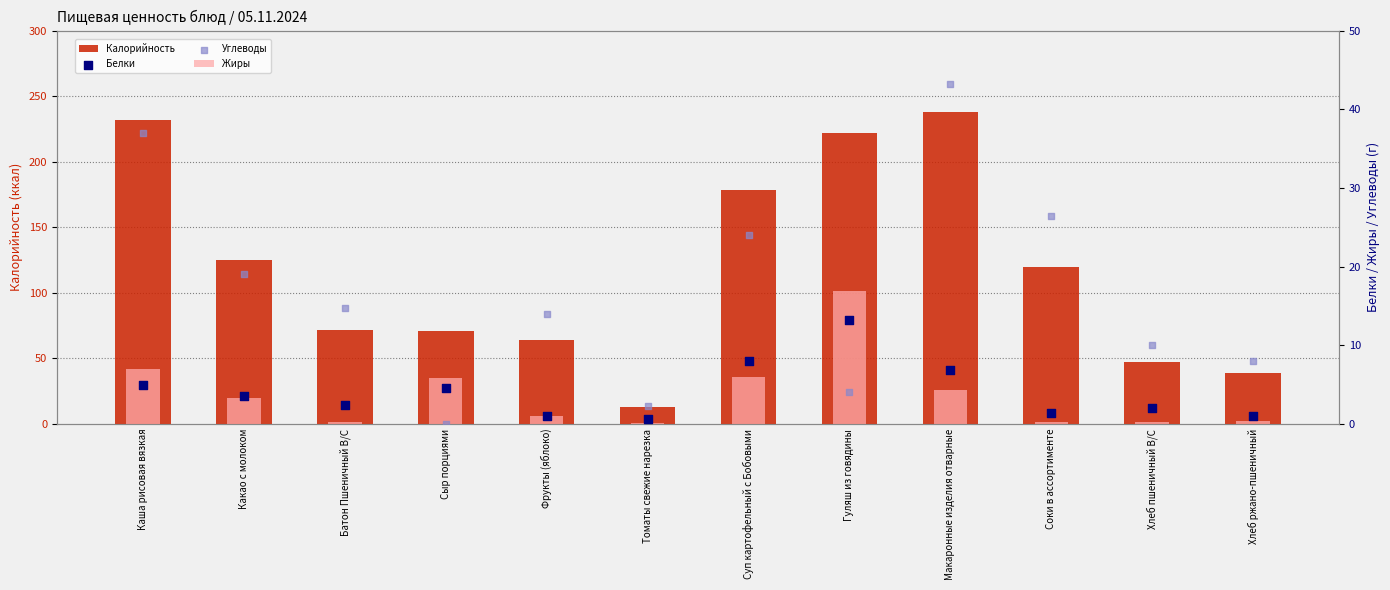

Which series has the largest total across all categories?

Калорийность